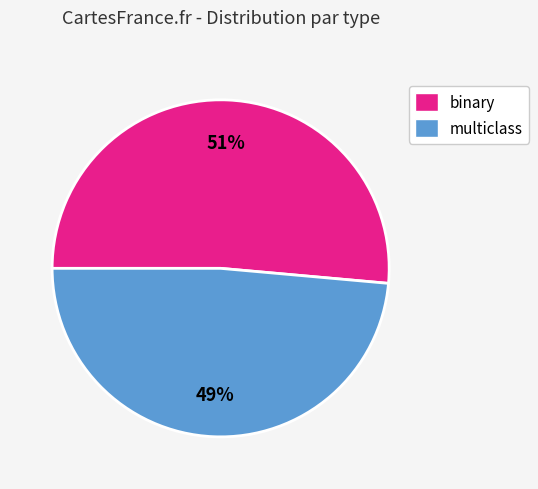

Count the number of slices in the pie.

2